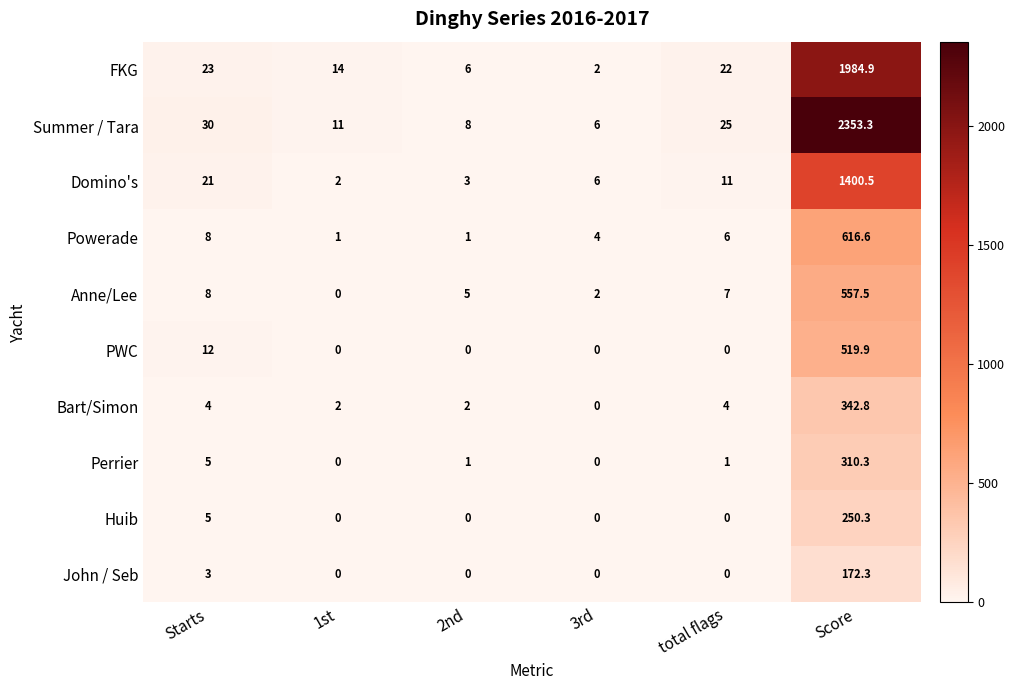

True or false: Huib has a value of 153.5 at 3rd.

False